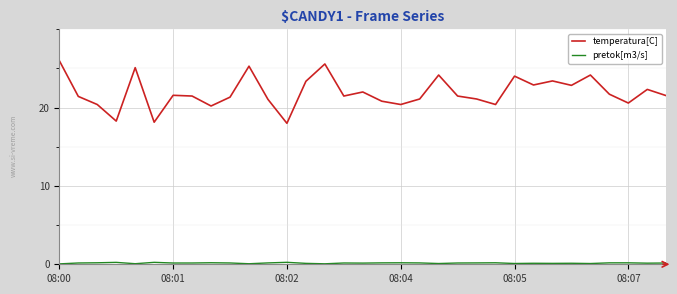

Which series has the largest total across all categories?

temperatura[C]